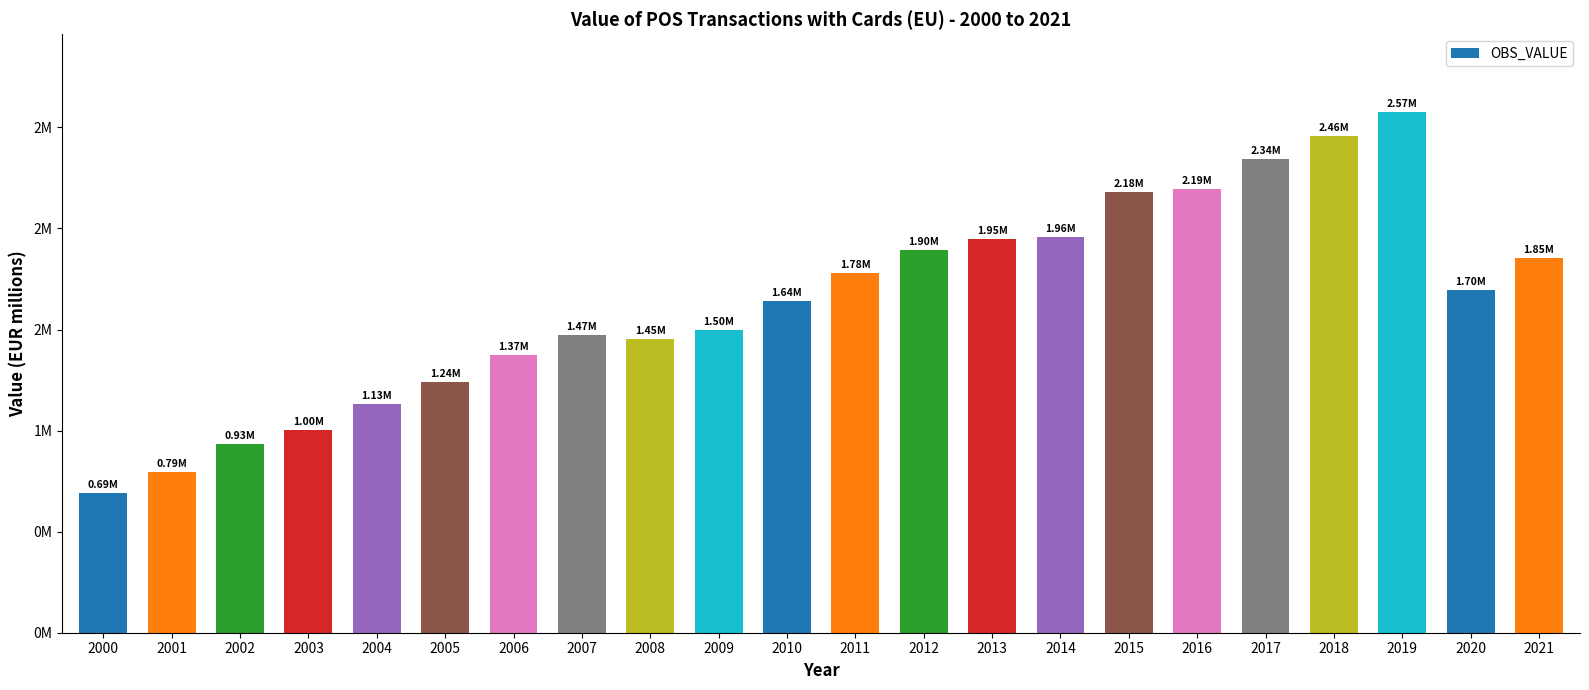

What is the ratio of the value at 2005 to the value at 2008?

0.9